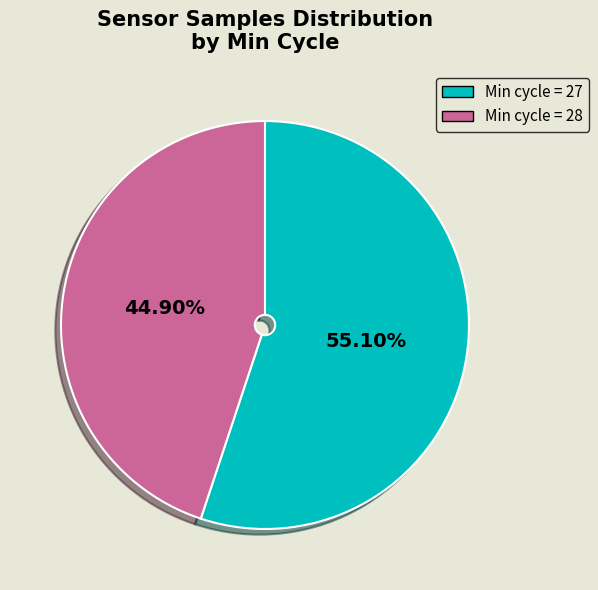

Rank the categories by value from highest to lowest.

Min cycle = 27, Min cycle = 28